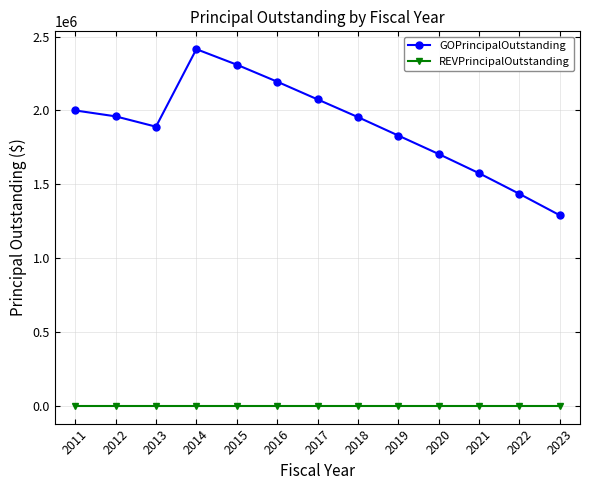

True or false: GOPrincipalOutstanding and REVPrincipalOutstanding intersect in this chart.

False